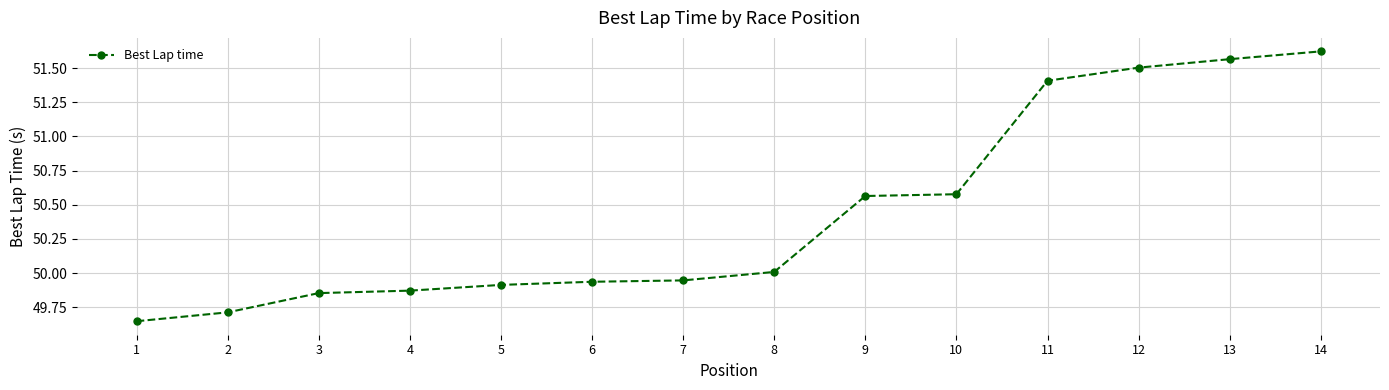

How many lines are shown in the chart?

1